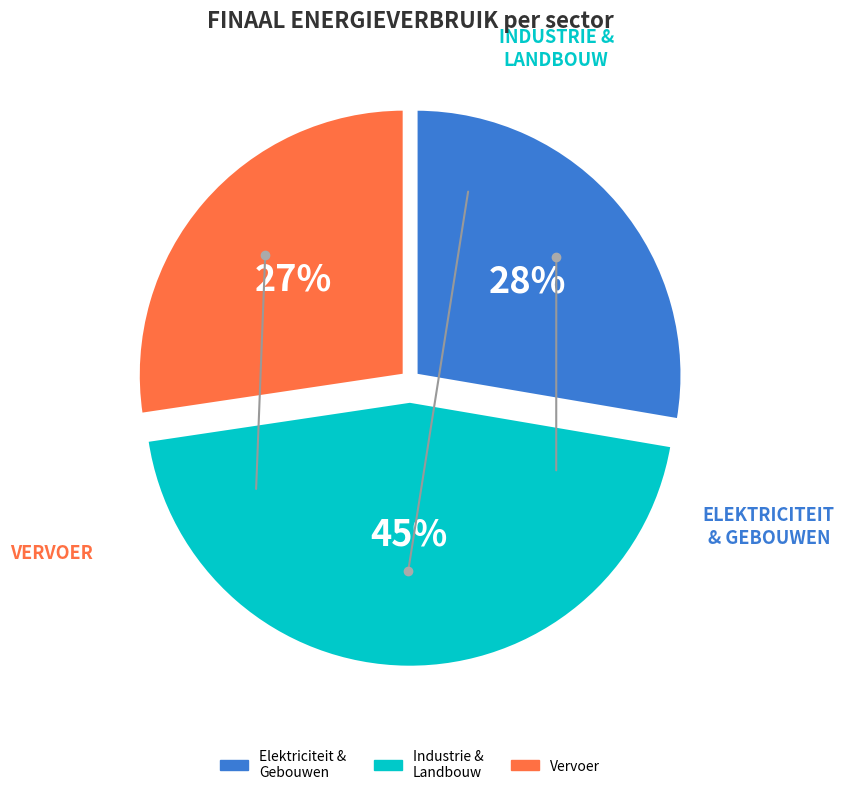

Is there any slice that represents more than half of the pie?

No